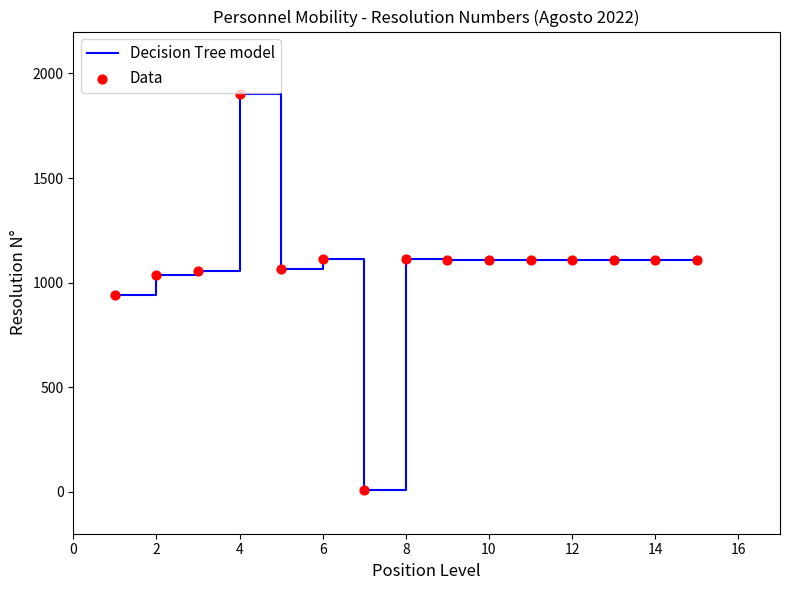

What is the maximum value shown in the chart?

1901